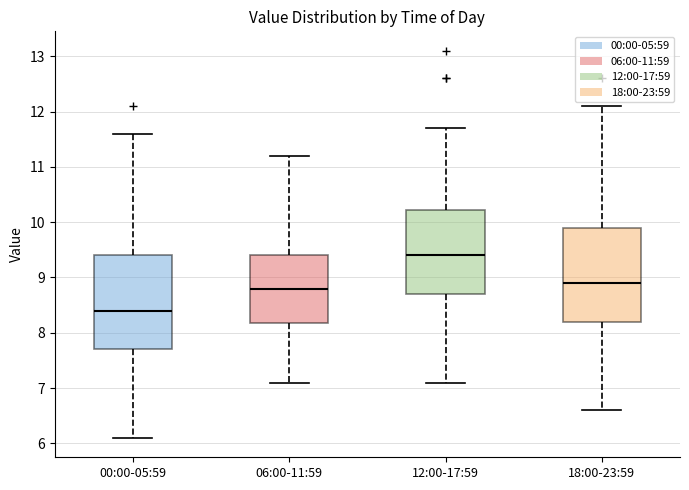

Which box's median line is the highest?

12:00-17:59